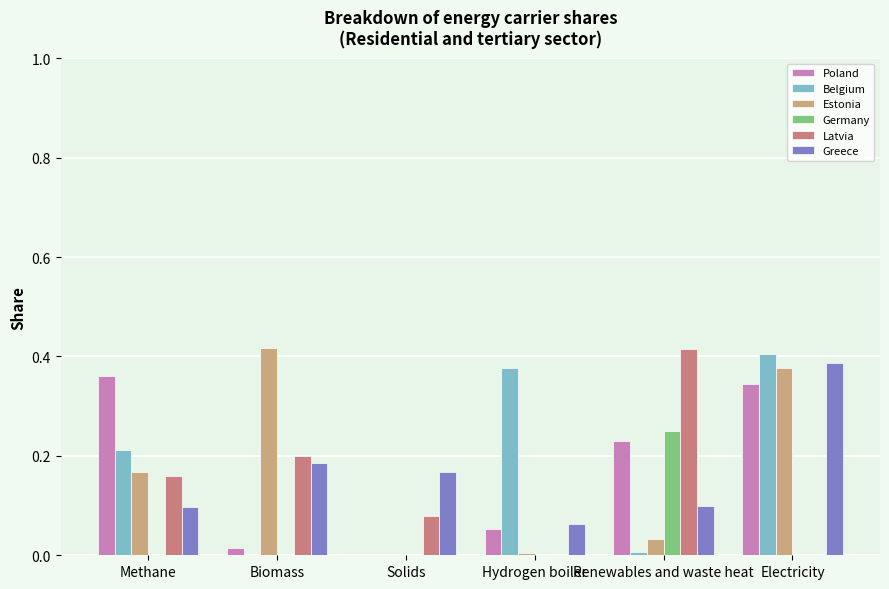

True or false: Estonia has a value of 0.2 at Electricity.

False